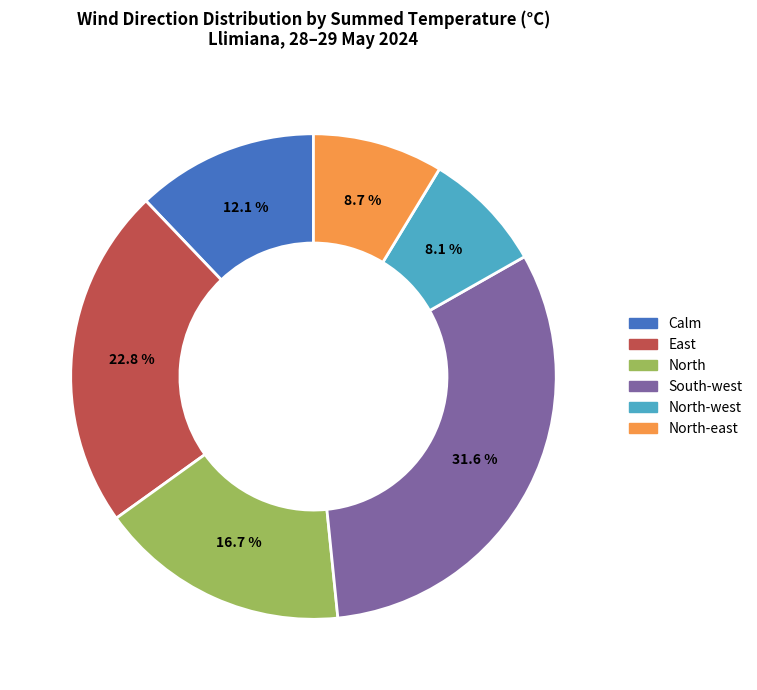

Is there any slice that represents more than half of the pie?

No